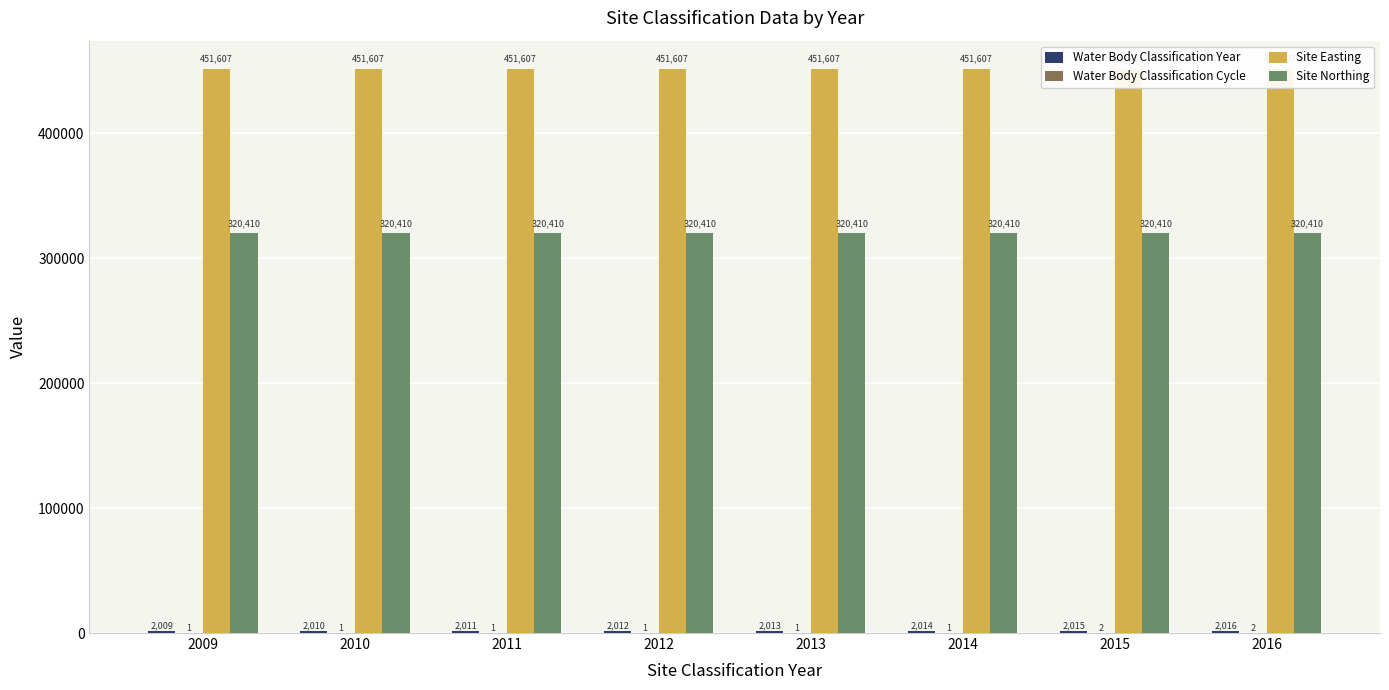

Does the chart contain any negative values?

No